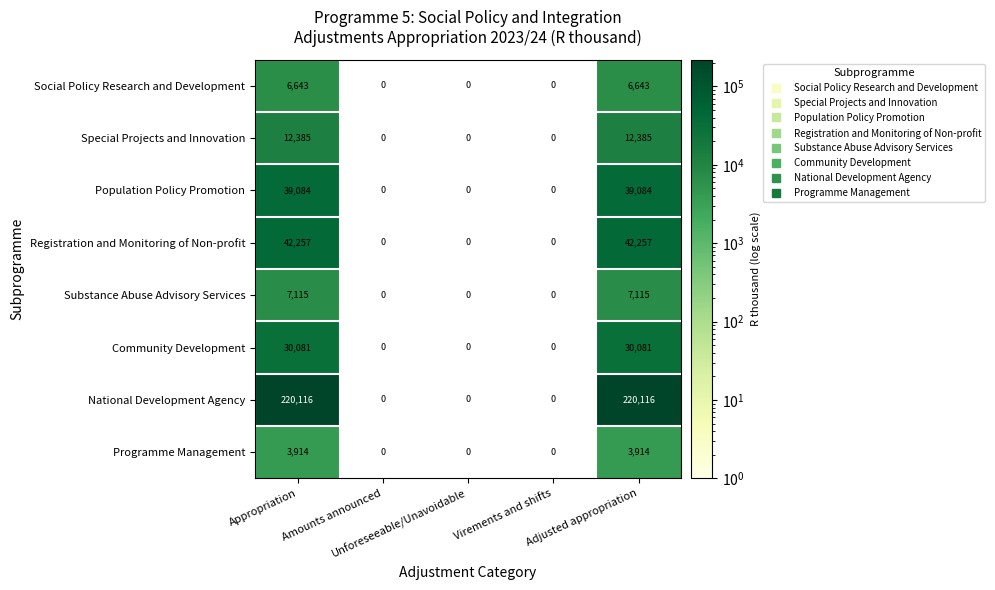

List the series in order of their peak value, highest first.

National Development Agency, Registration and Monitoring of Non-profit, Population Policy Promotion, Community Development, Special Projects and Innovation, Substance Abuse Advisory Services, Social Policy Research and Development, Programme Management